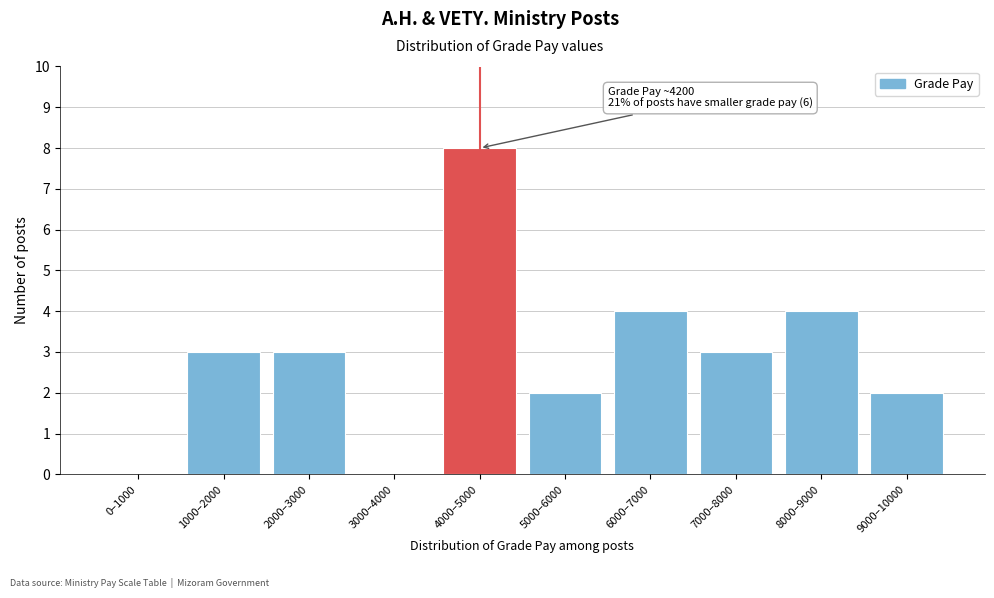

Reading left to right, extract all data points from this chart.

0–1000=0	1000–2000=3	2000–3000=3	3000–4000=0	4000–5000=8	5000–6000=2	6000–7000=4	7000–8000=3	8000–9000=4	9000–10000=2